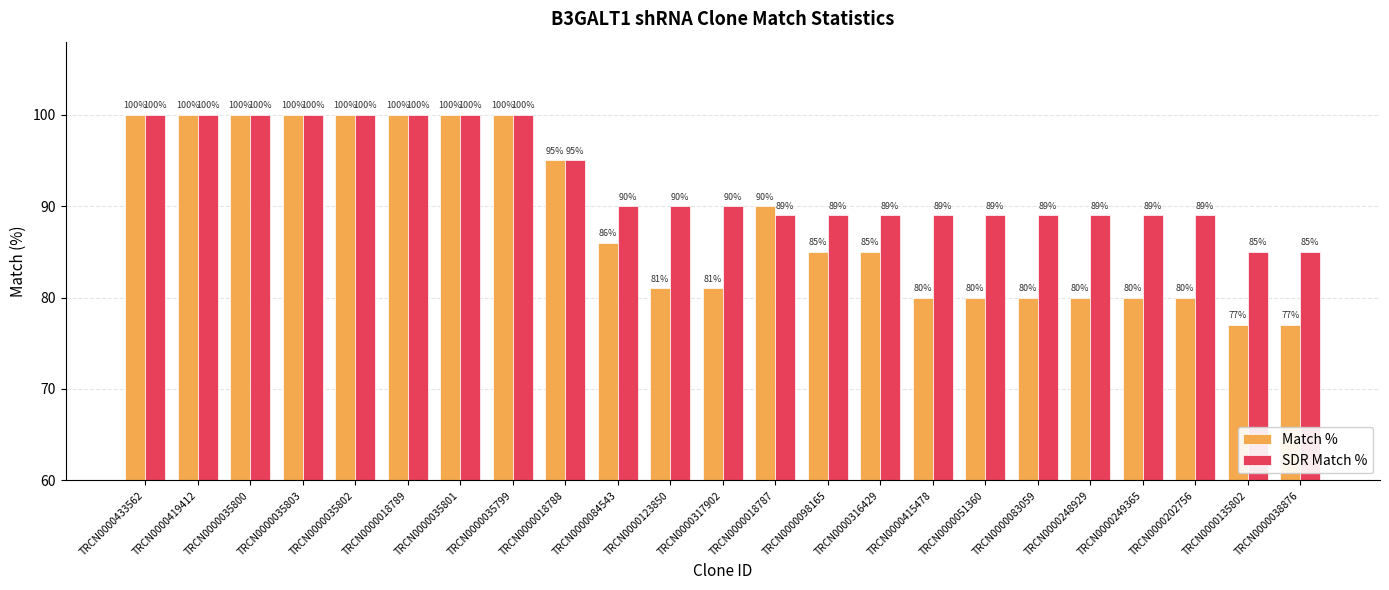

Which series has the largest range (max minus min)?

Match %